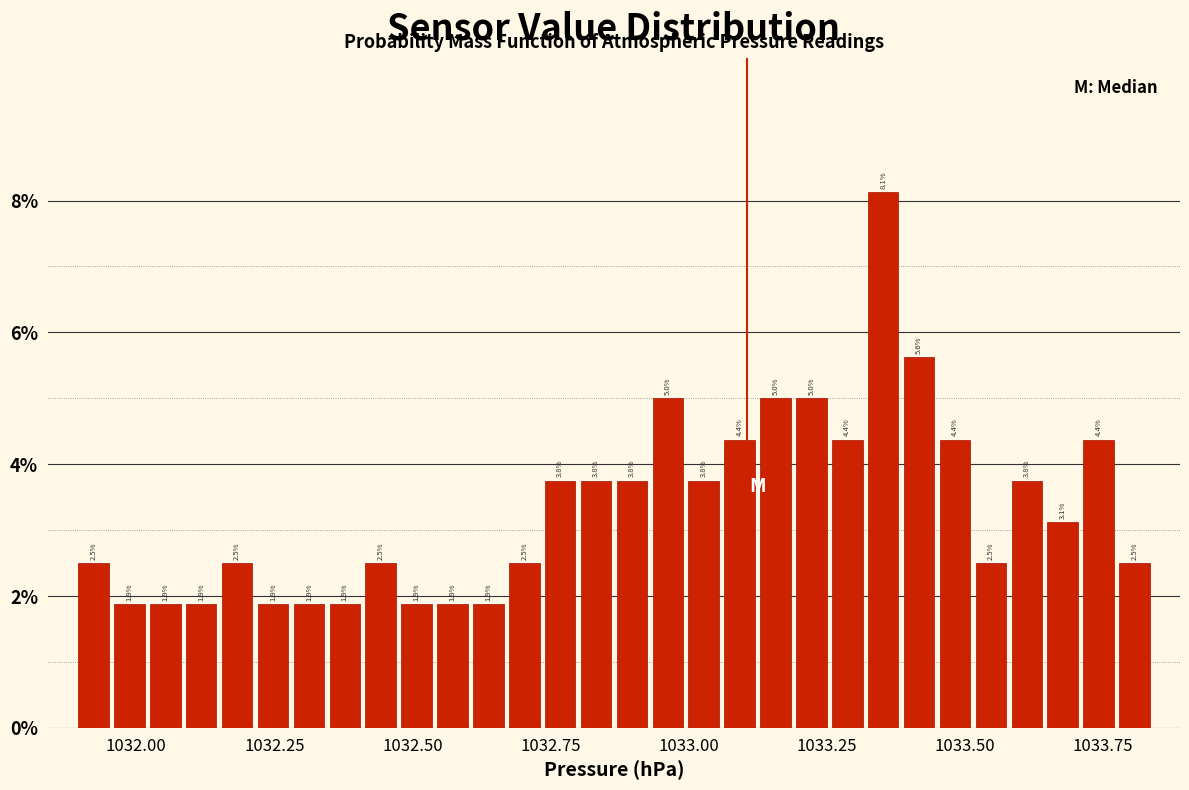

Around what value on the x-axis is the tallest bar? Give the approximate position of its centre, as read against the axis.

1033.35